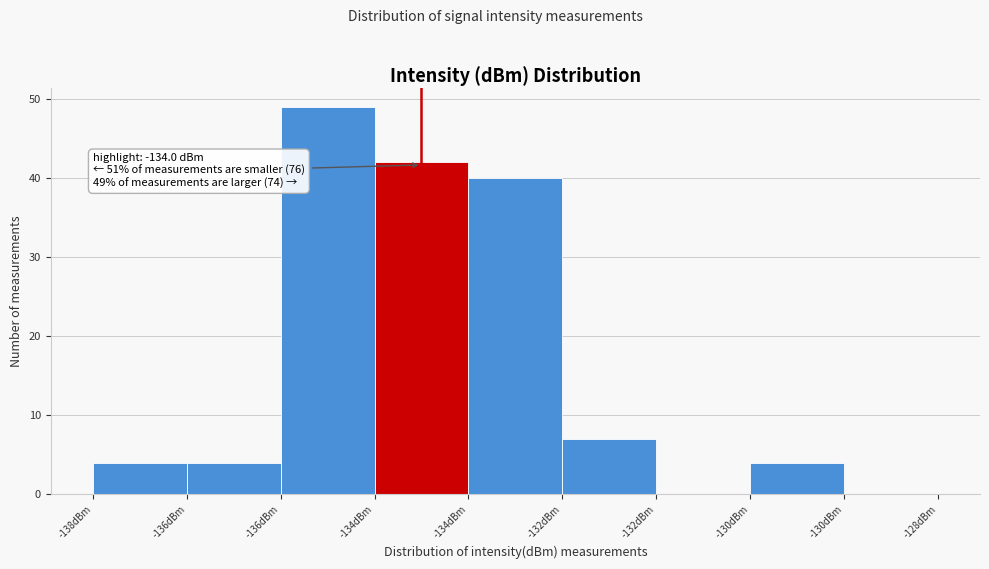

How many categories are shown in the chart?

9